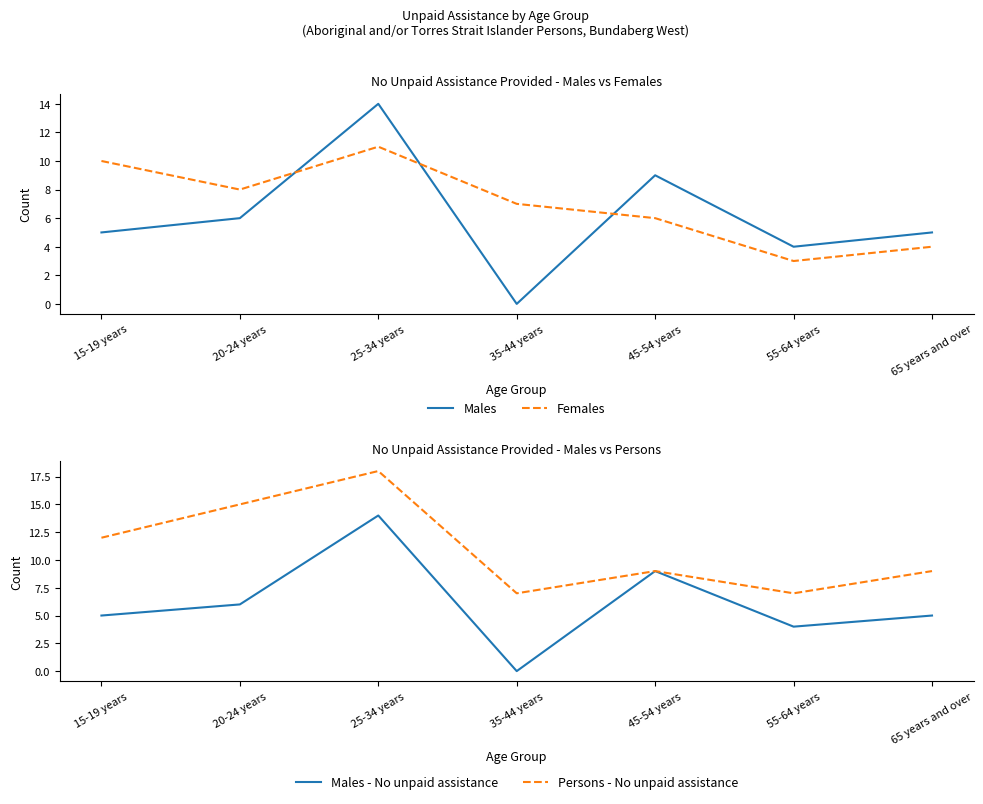

What is the label of the 2nd point from the right?

55-64 years